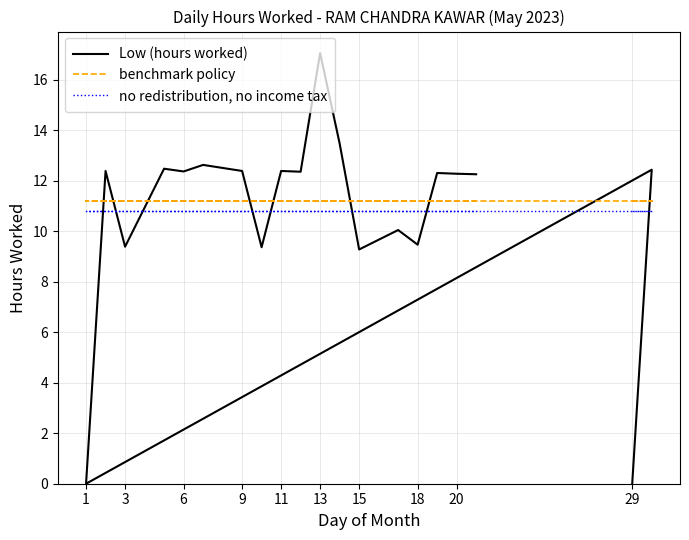

How many values in the Low (hours worked) series are below 12?

7